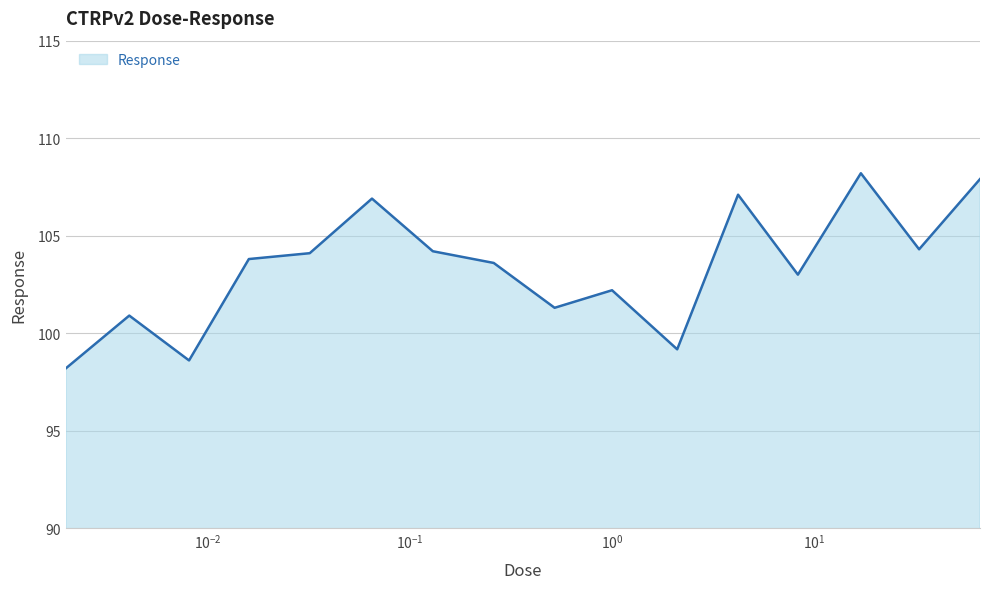

What is the maximum value shown in the chart?

108.2